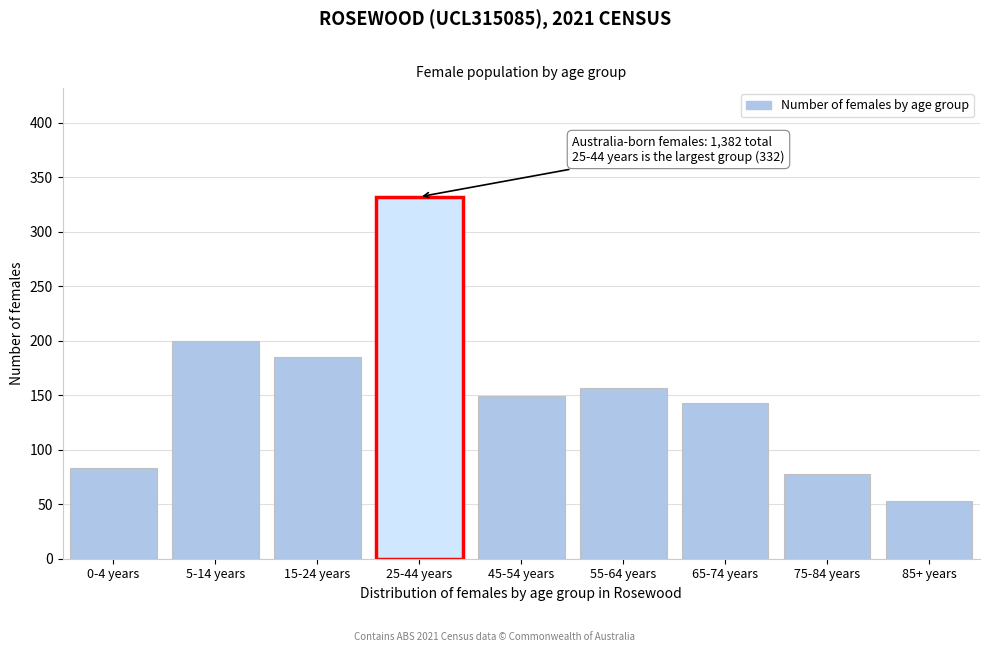

Reading right to left, what are all the values shown in this chart?

53	78	143	157	149	332	185	200	83